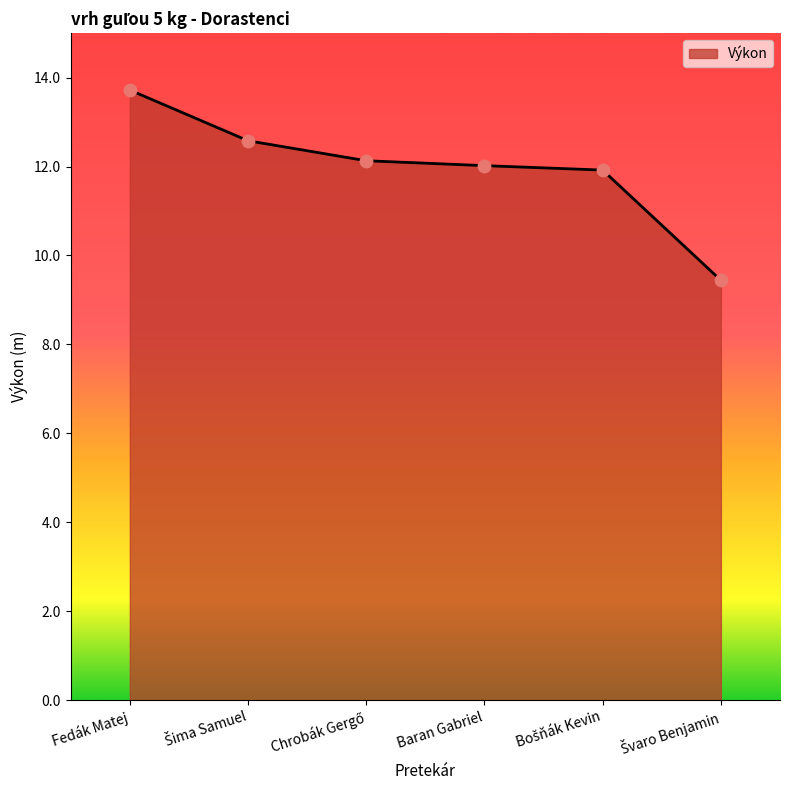

The chart shows a value of 12.0 at Baran Gabriel. True or false?

True